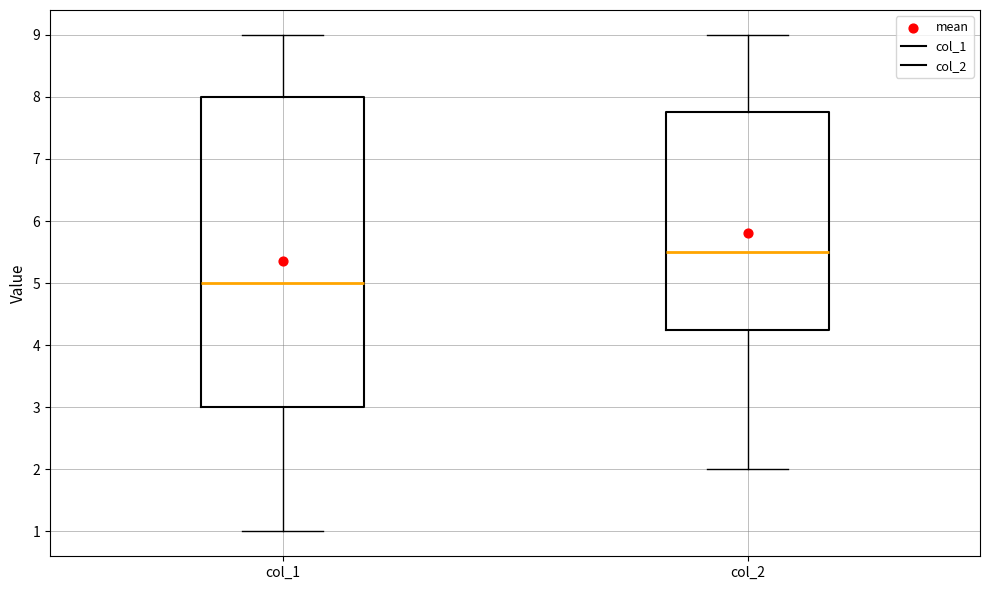

Reading left to right, transcribe this box plot: for each box, give where its median line is, the range the box spans, and where its two whiskers end, as read against the y-axis. The values are not printed on the chart, so give them approximately, as read against the axis.

col_1: median 5.0, box 3.0 to 8.0, whiskers 1.0 to 9.0
col_2: median 5.5, box 4.3 to 7.8, whiskers 2.0 to 9.0